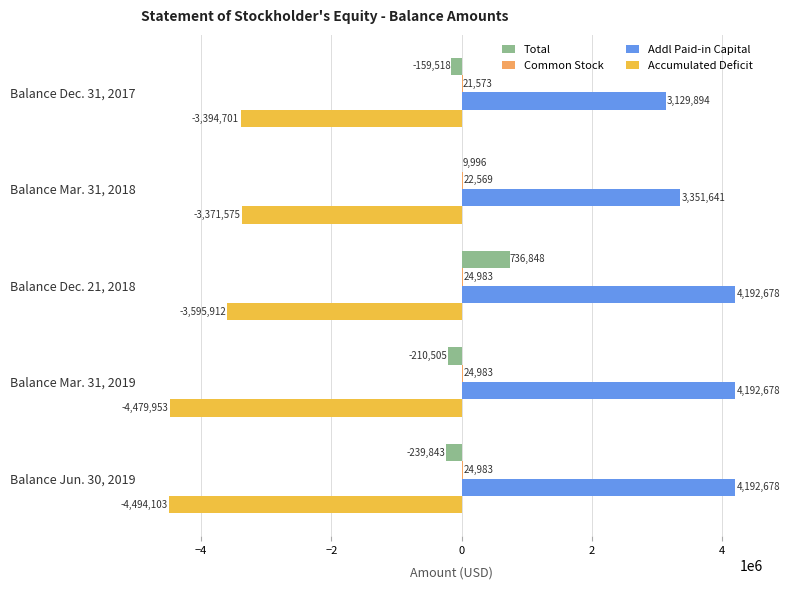

Where is Accumulated Deficit nearest to the value -3932839?

Balance Dec. 21, 2018